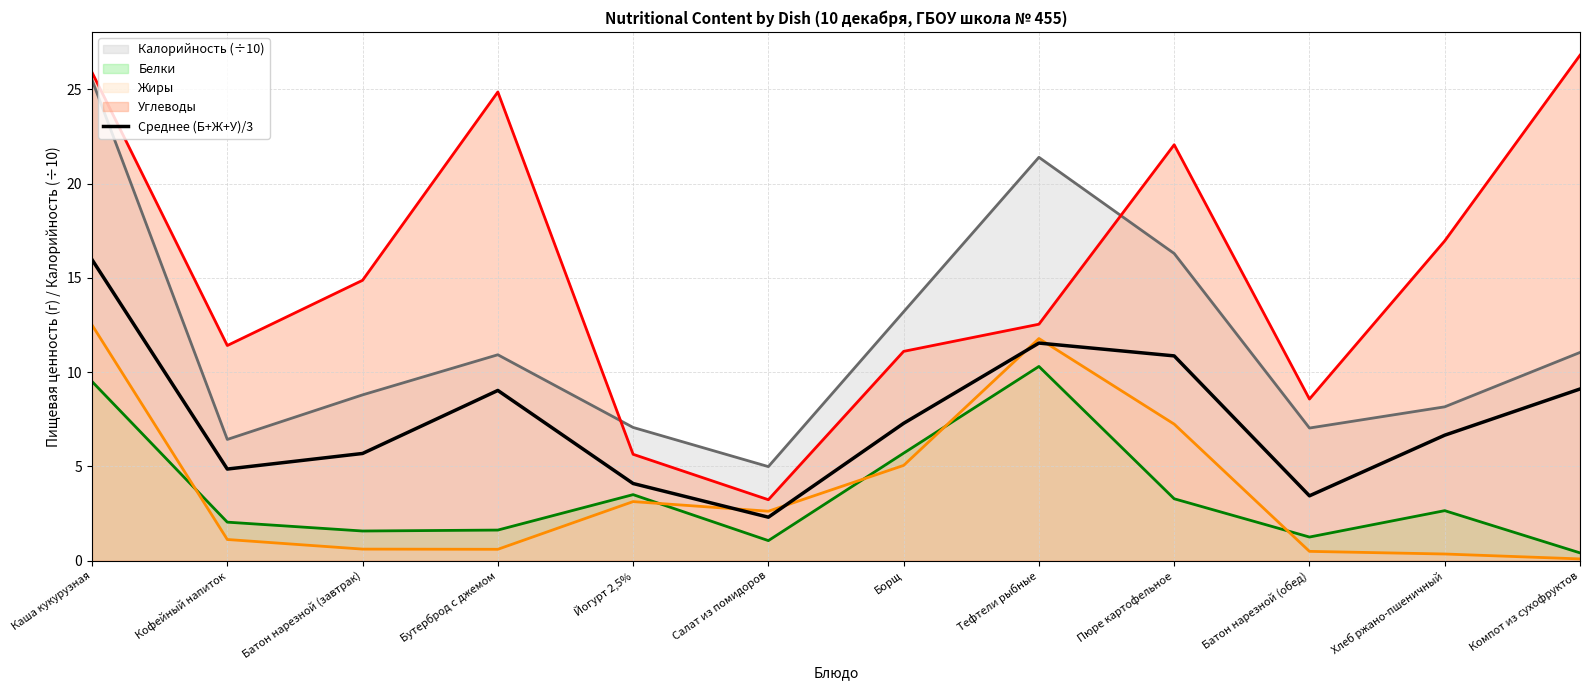

Approximately how many times larger is the value at Йогурт 2,5% compared to Борщ?

0.6